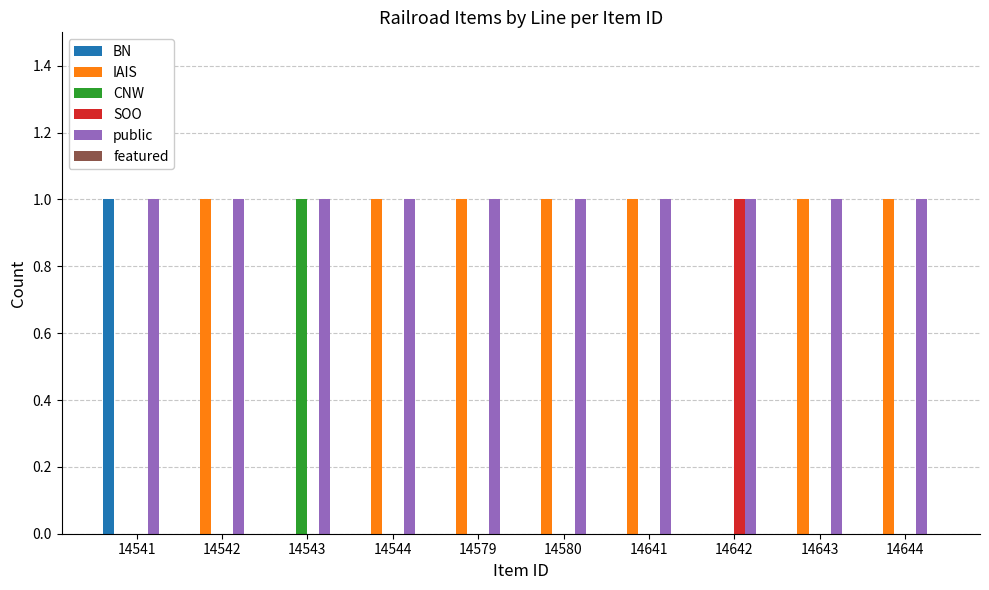

At which label does CNW reach its peak?

14543